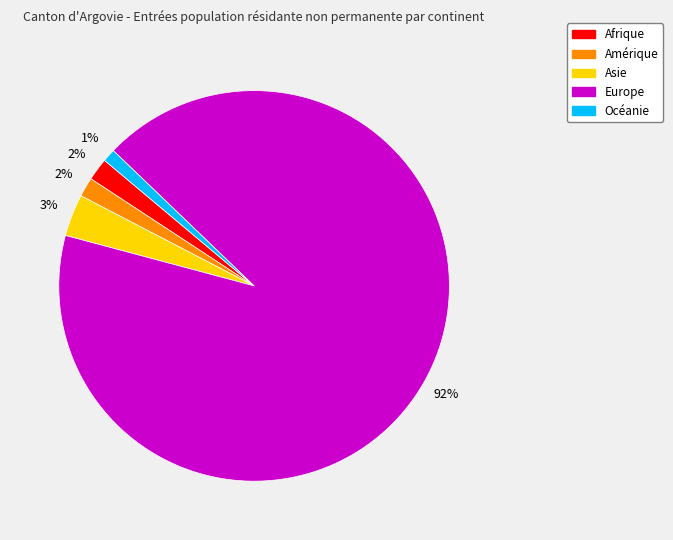

Combined, do Europe and Océanie account for over 50%?

Yes